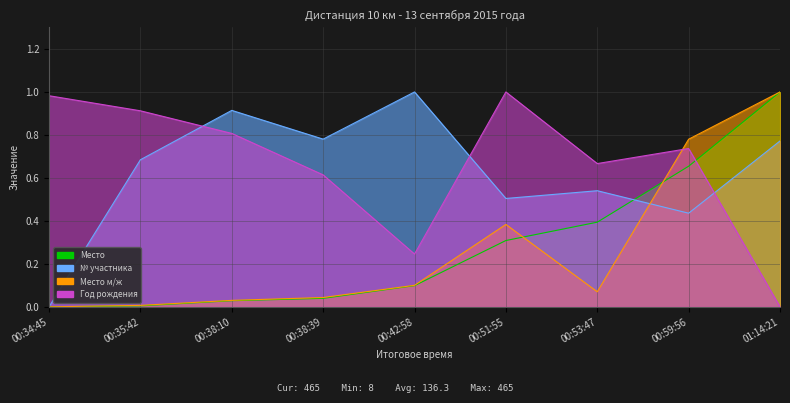

How many data points does each series have?

9